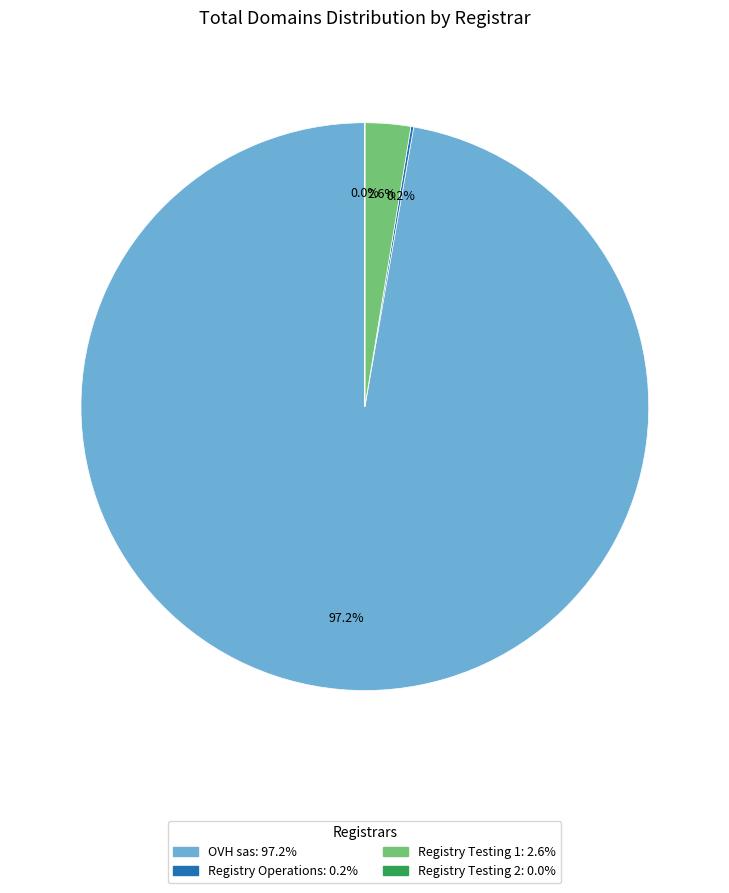

Which slice is the largest?

OVH sas